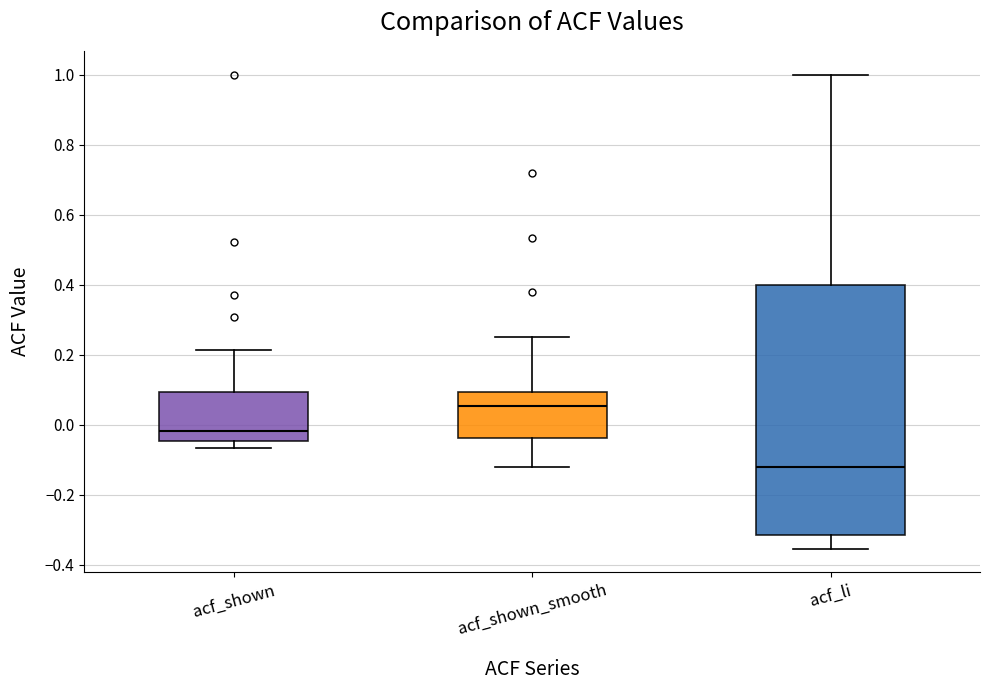

Which box's median line is the lowest?

acf_li